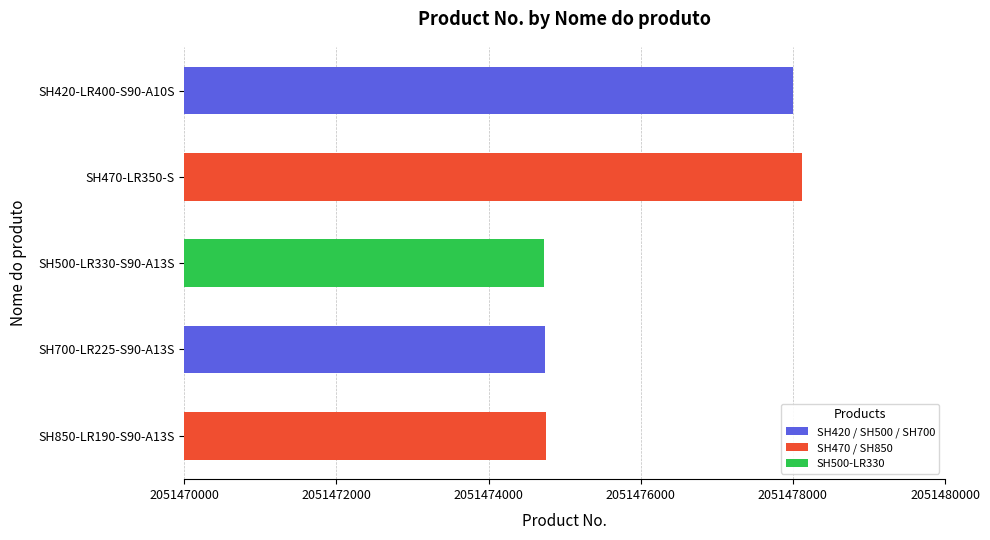

What is the change in value from SH420-LR400-S90-A10S to SH850-LR190-S90-A13S?

-3250